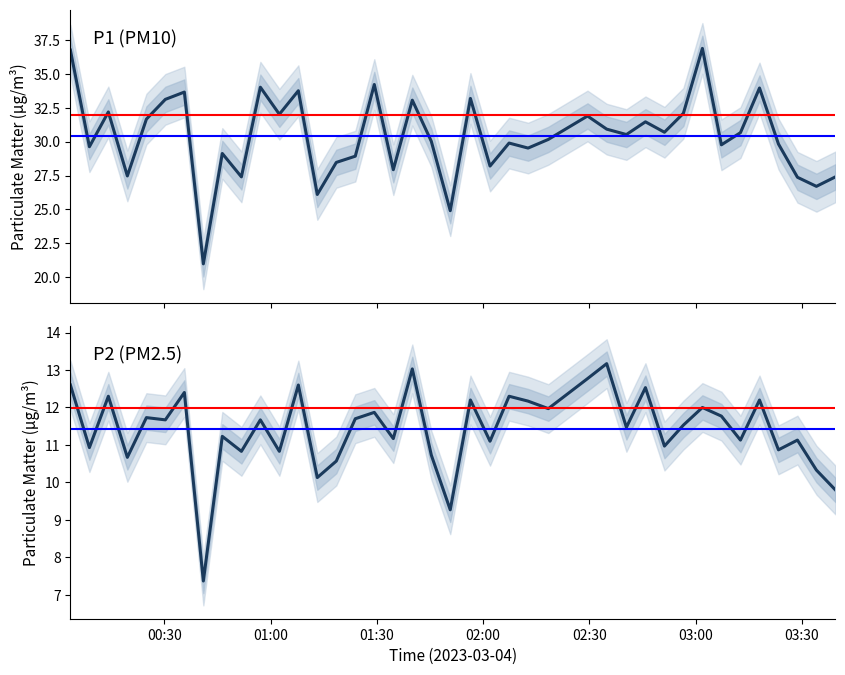

Which series has the widest spread of values?

P1